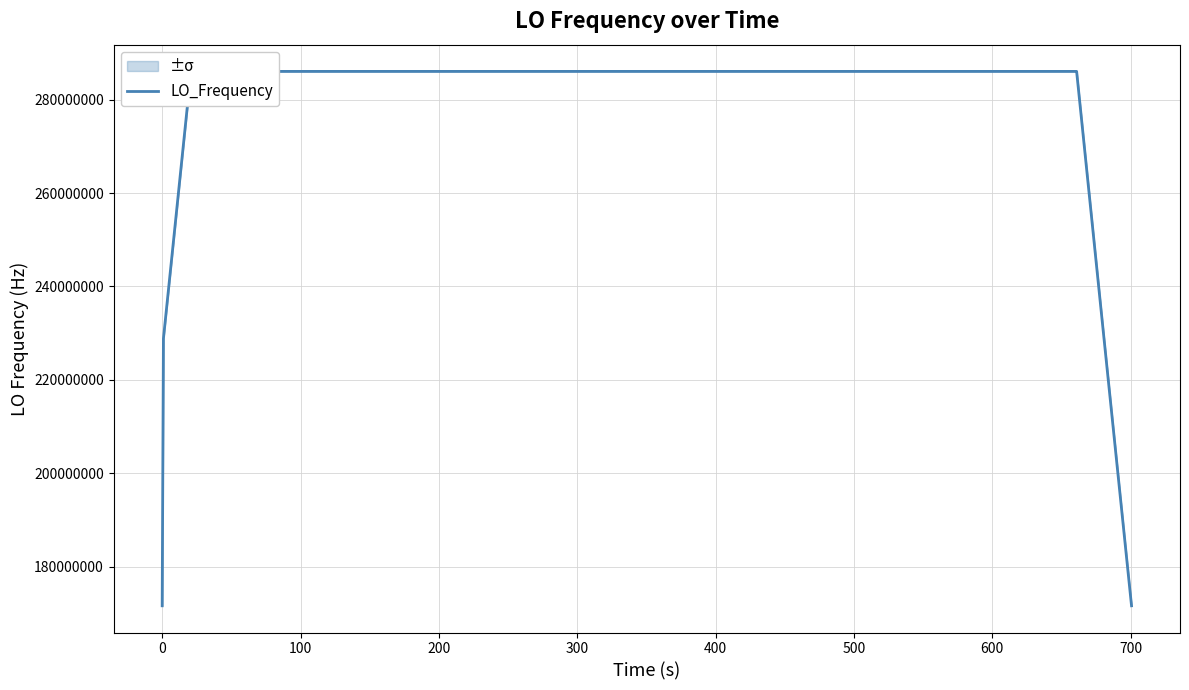

What is the average value?

277465591.2